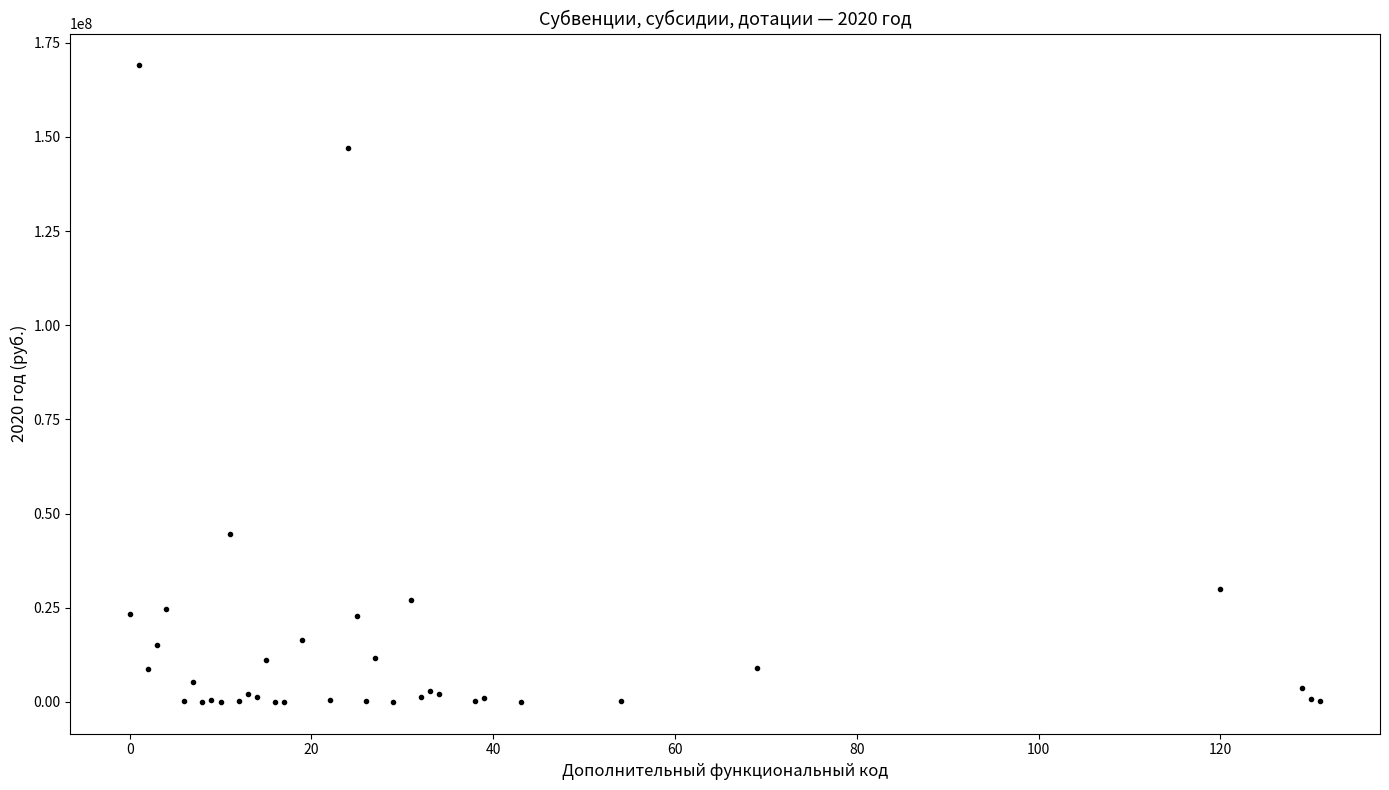

What Y value in the scatter plot is closest to 84493100?

44530500